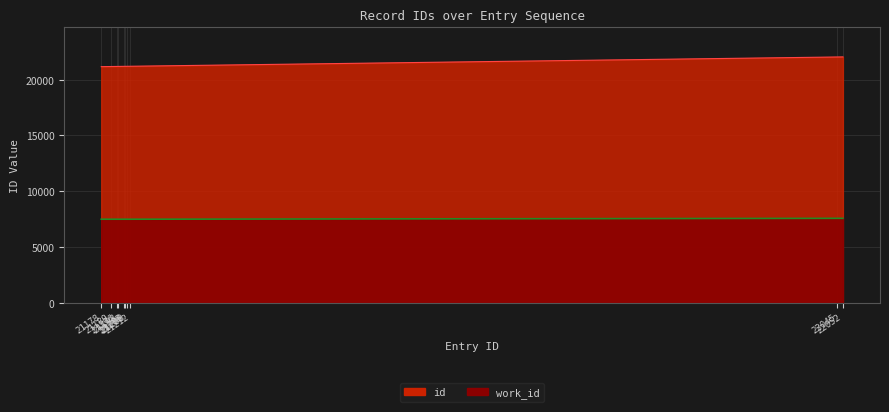

Reading left to right, transcribe all the data shown in this chart.

id: 21178=21178	21189=21189	21196=21196	21198=21198	21205=21205	21206=21206	21208=21208	21212=21212	22045=22045	22052=22052
work_id: 21178=7486	21189=7486	21196=7486	21198=7486	21205=7486	21206=7486	21208=7486	21212=7486	22045=7566	22052=7566